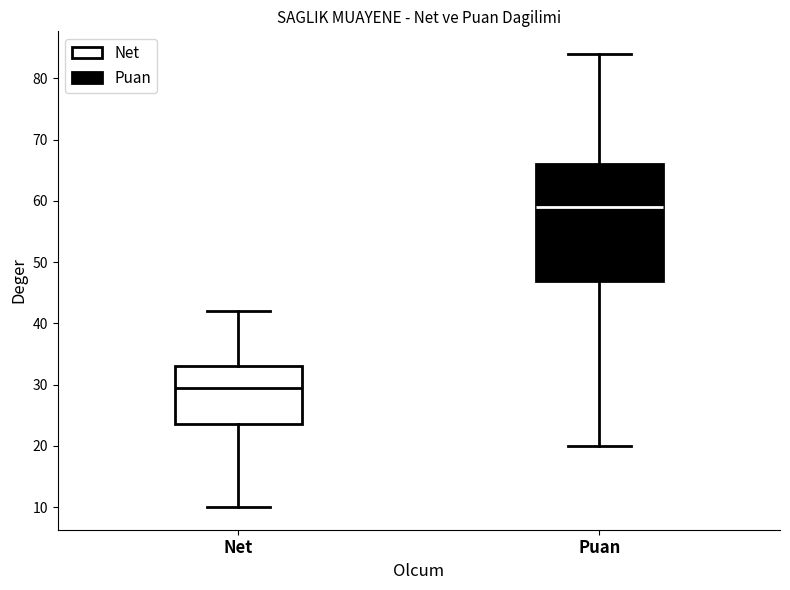

Where does the median line of the box for Net sit on the y-axis? The values are not printed on the chart, so give them approximately, as read against the axis.

30